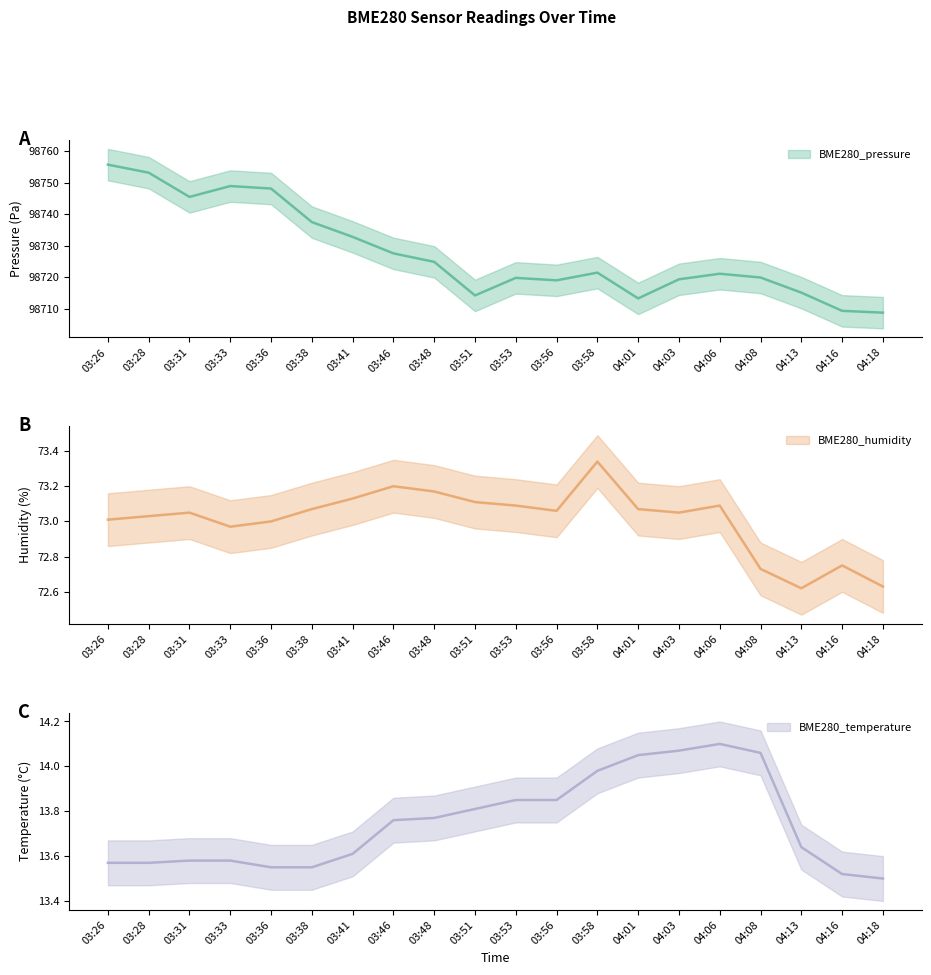

Rank the series at 04:18 from highest to lowest value.

BME280_pressure, BME280_humidity, BME280_temperature